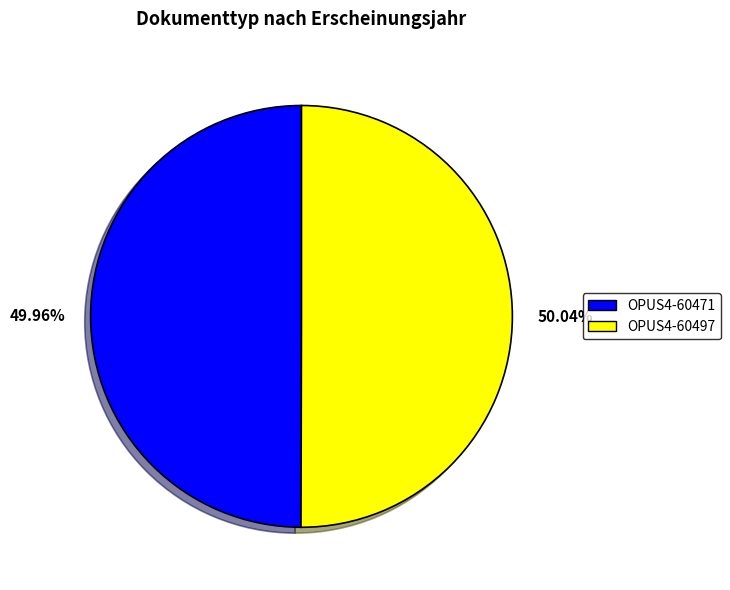

Does any single category account for the majority?

Yes